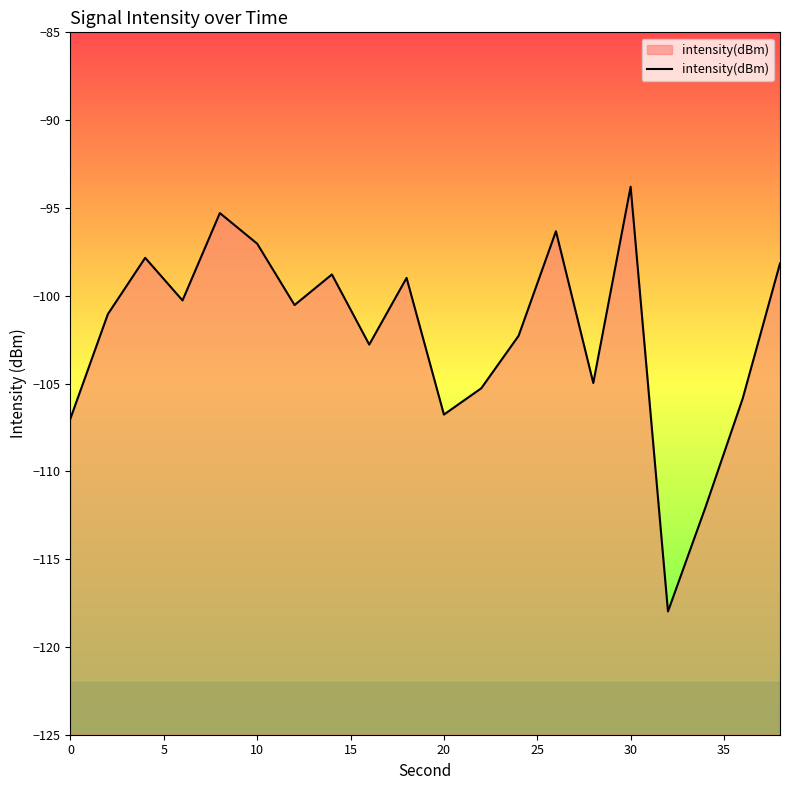

What is the maximum value shown in the chart?

-93.8